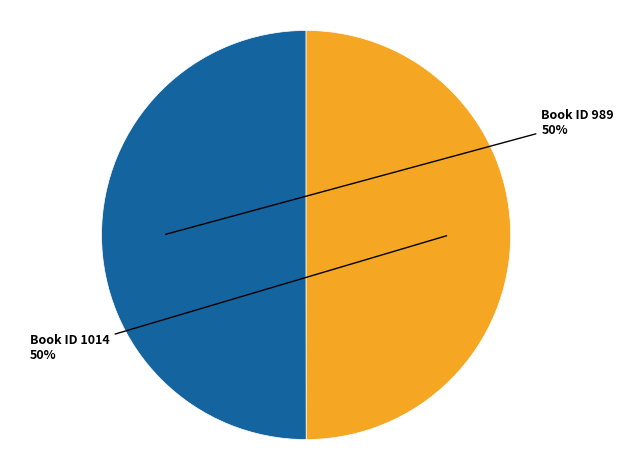

To the nearest percent, what is the average slice percentage?

50%